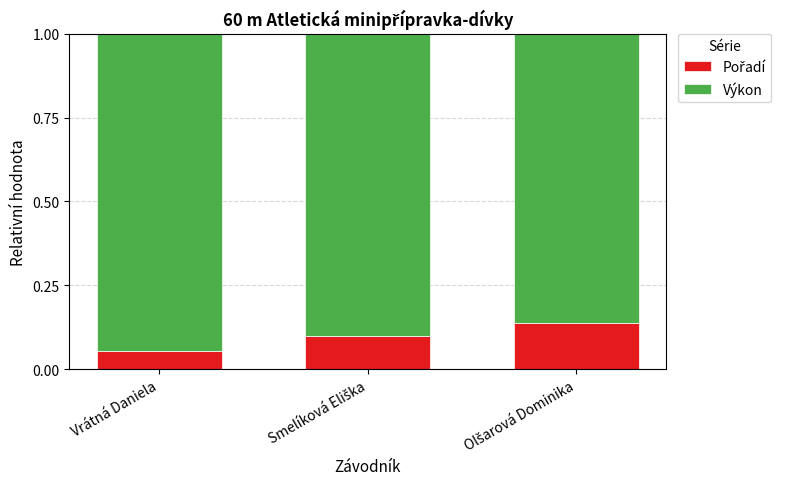

How many bars are there in total?

3